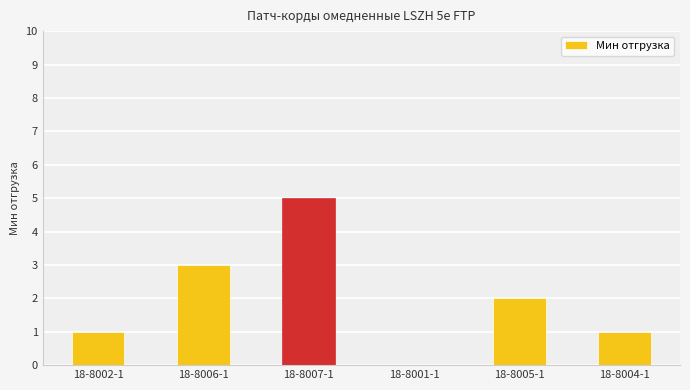

How many categories are shown in the chart?

6